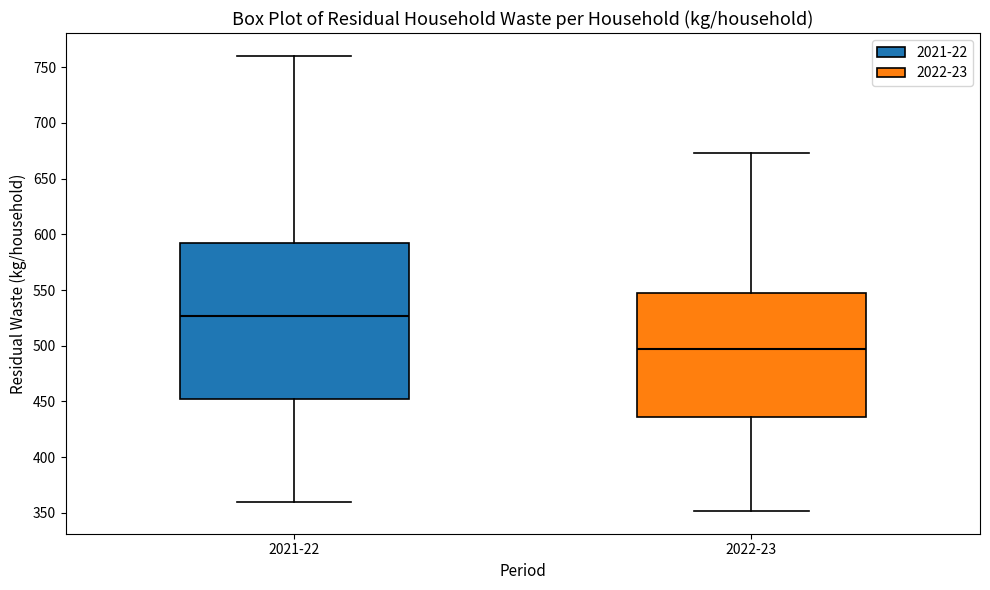

Comparing the boxes themselves (not the whiskers), which one is the tallest?

2021-22